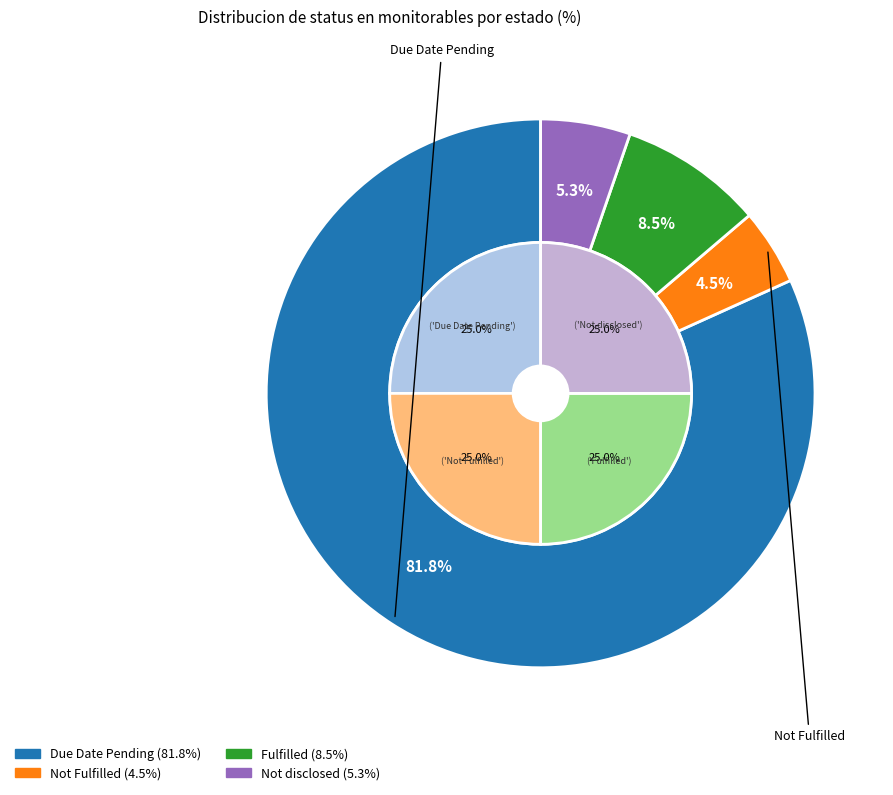

To the nearest percent, what portion does Not Fulfilled represent?

4%